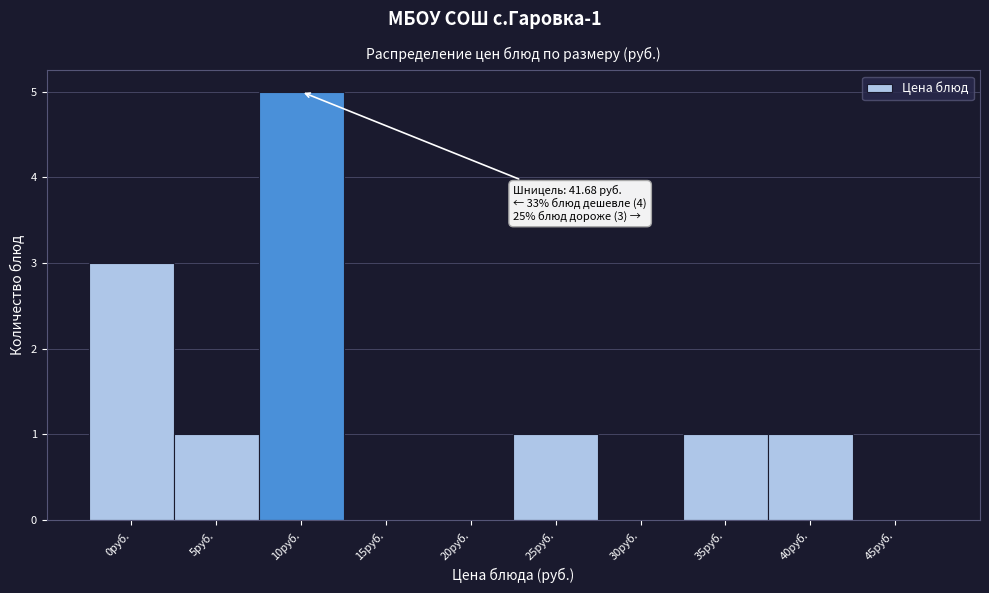

Reading left to right, what are all the values shown in this chart?

0руб.=3	5руб.=1	10руб.=5	15руб.=0	20руб.=0	25руб.=1	30руб.=0	35руб.=1	40руб.=1	45руб.=0